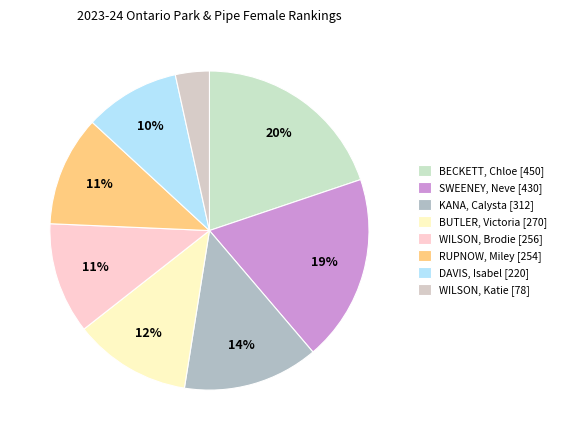

The SWEENEY, Neve slice represents 33% of the pie. True or false?

False